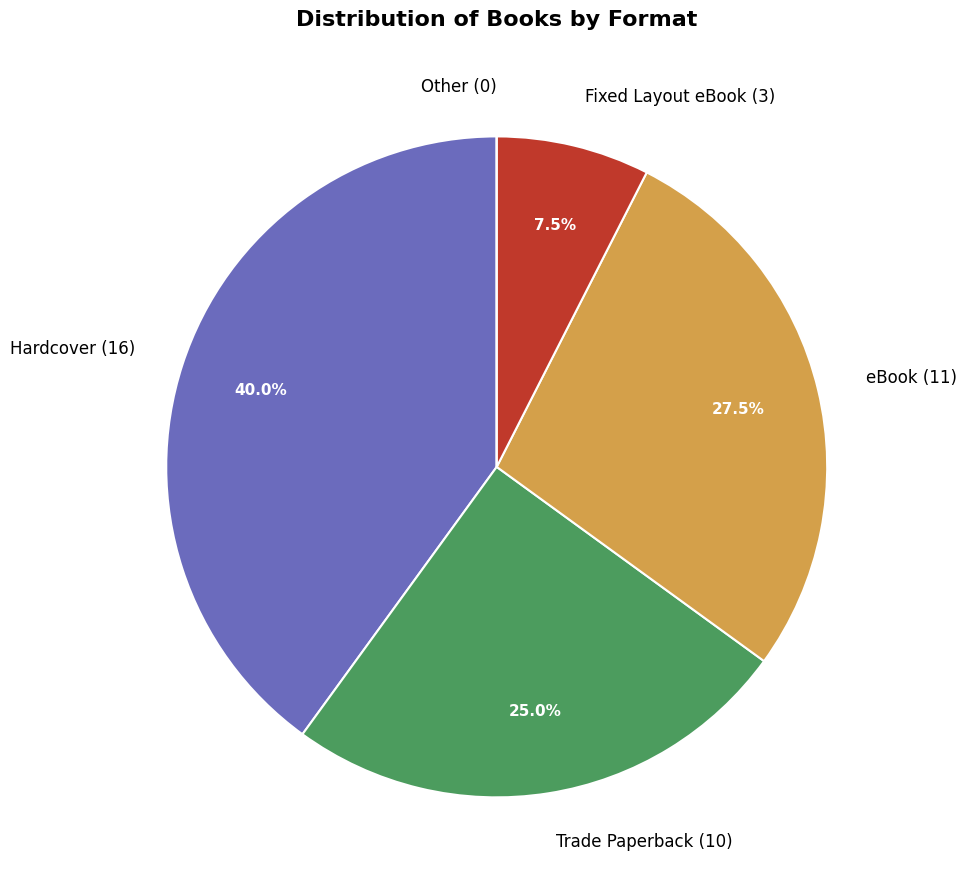

What is the ratio of the value at Hardcover (16) to the value at Trade Paperback (10)?

1.6